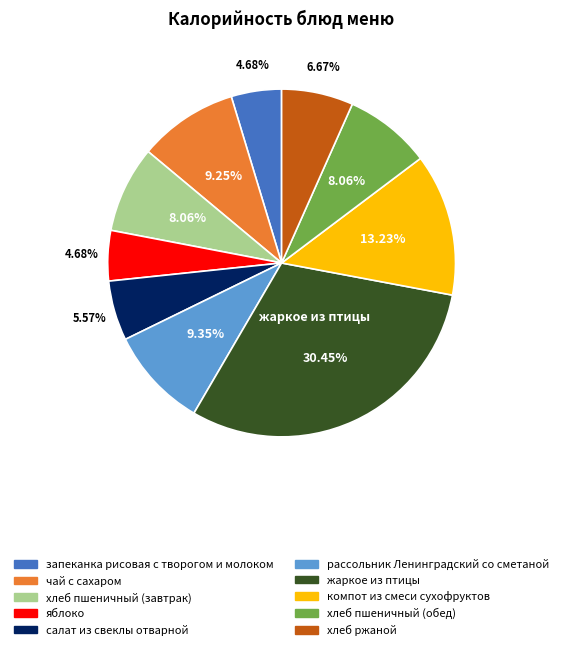

To the nearest percent, what is the average slice percentage?

10%